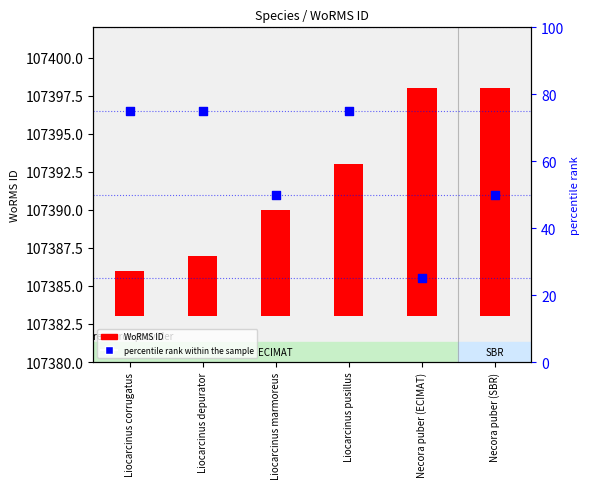

What are all the series names shown in the legend?

WoRMS ID, percentile rank within the sample